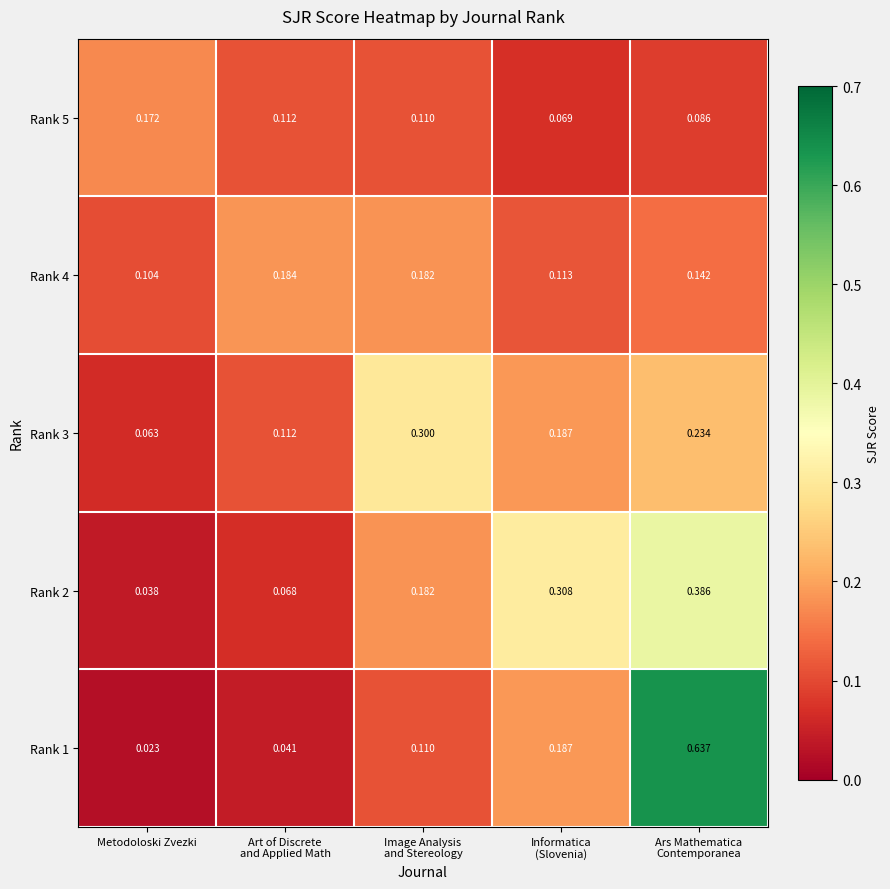

Which category has the lowest value across all series?

Metodoloski Zvezki